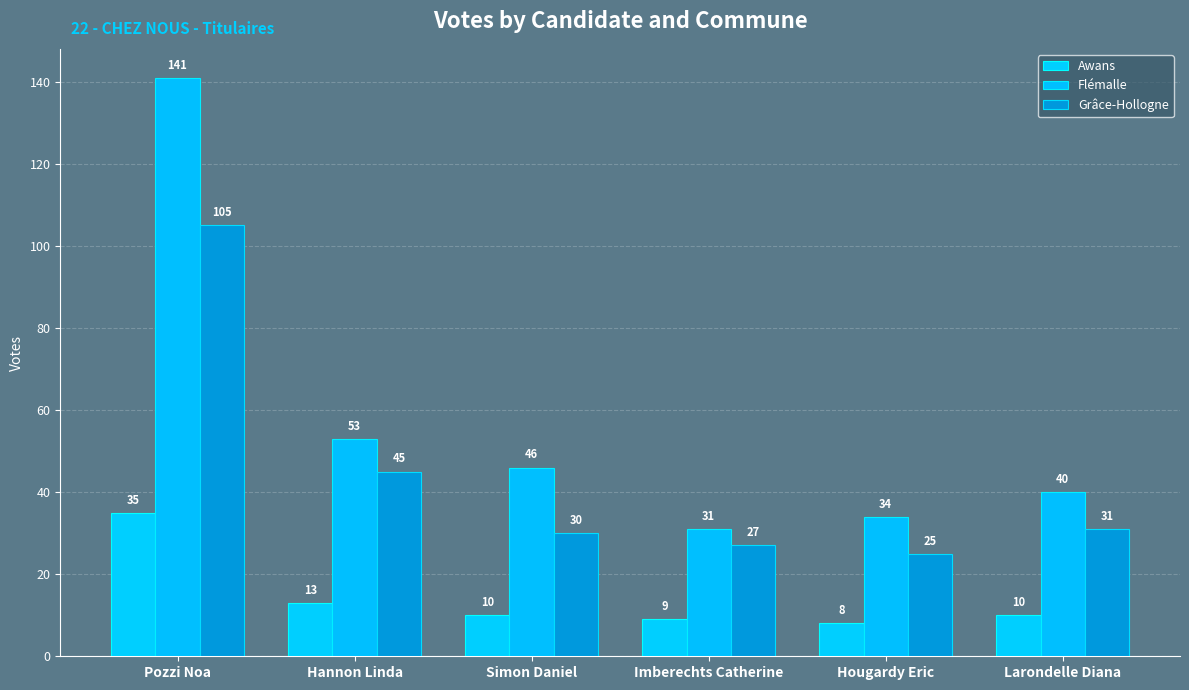

How many data points in Flémalle are less than 46?

3